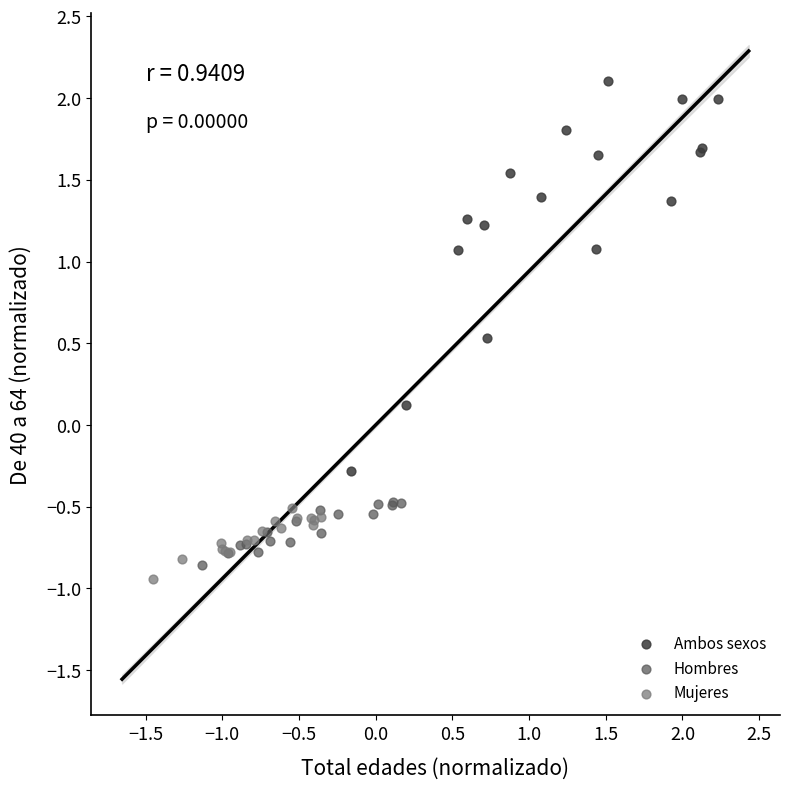

Which series contains the highest Y value?

Ambos sexos